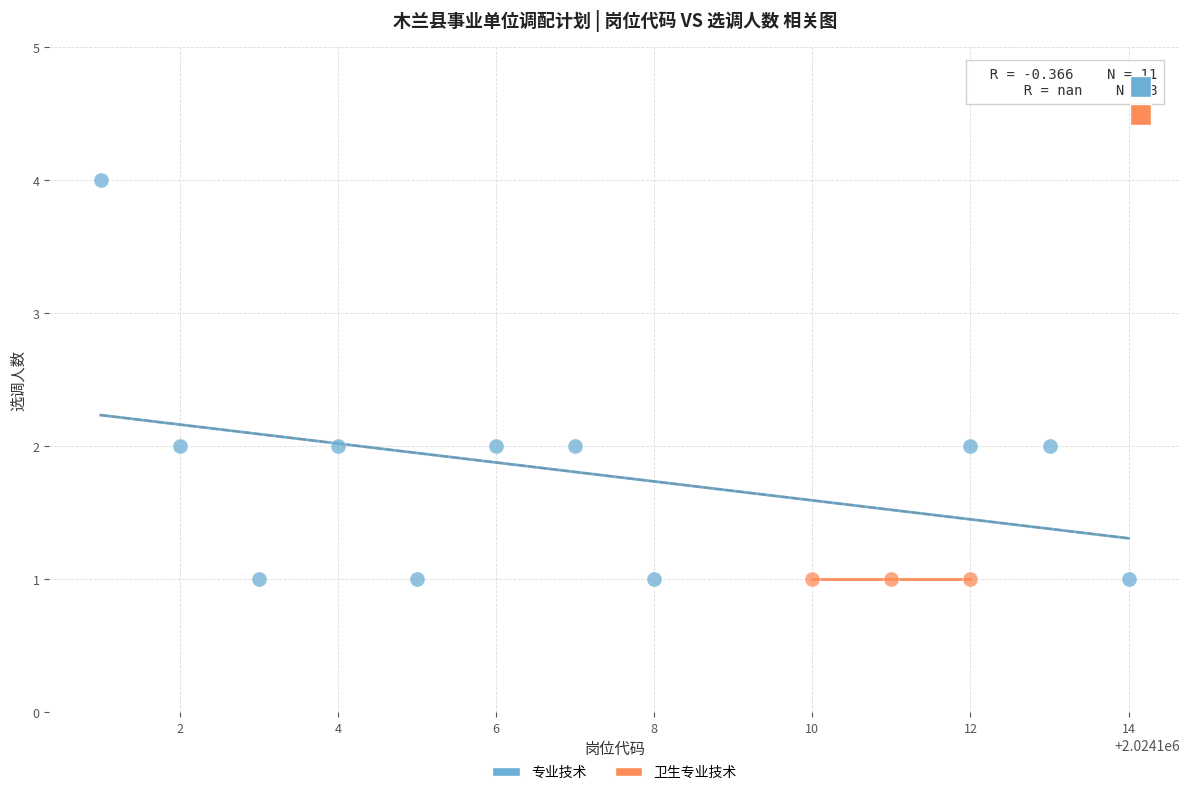

Which series contains the highest Y value?

专业技术